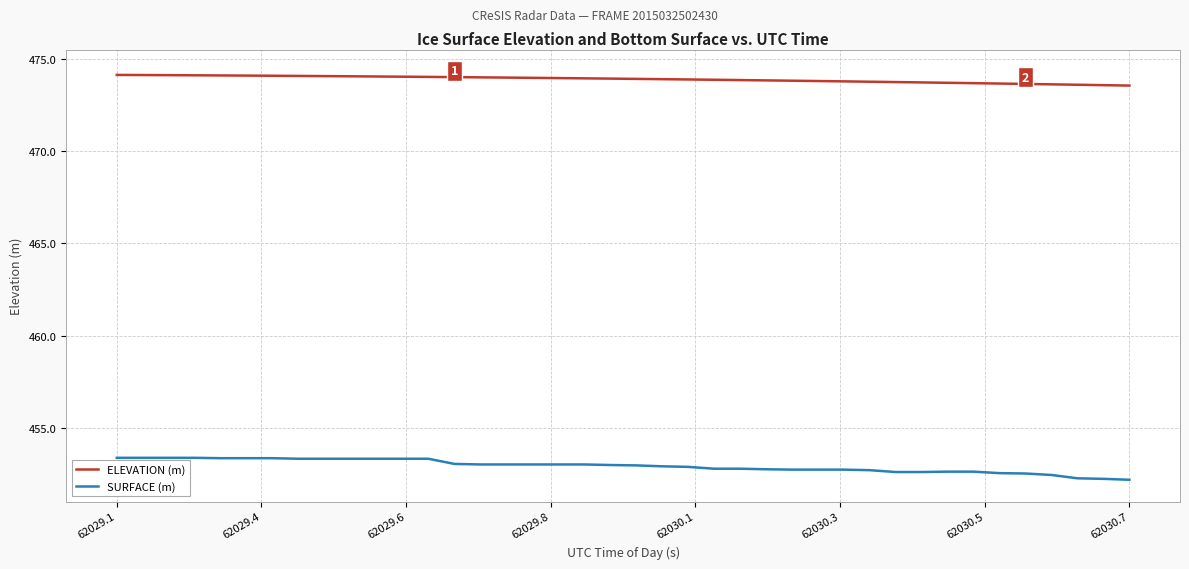

What is the minimum value shown in the chart?

452.2